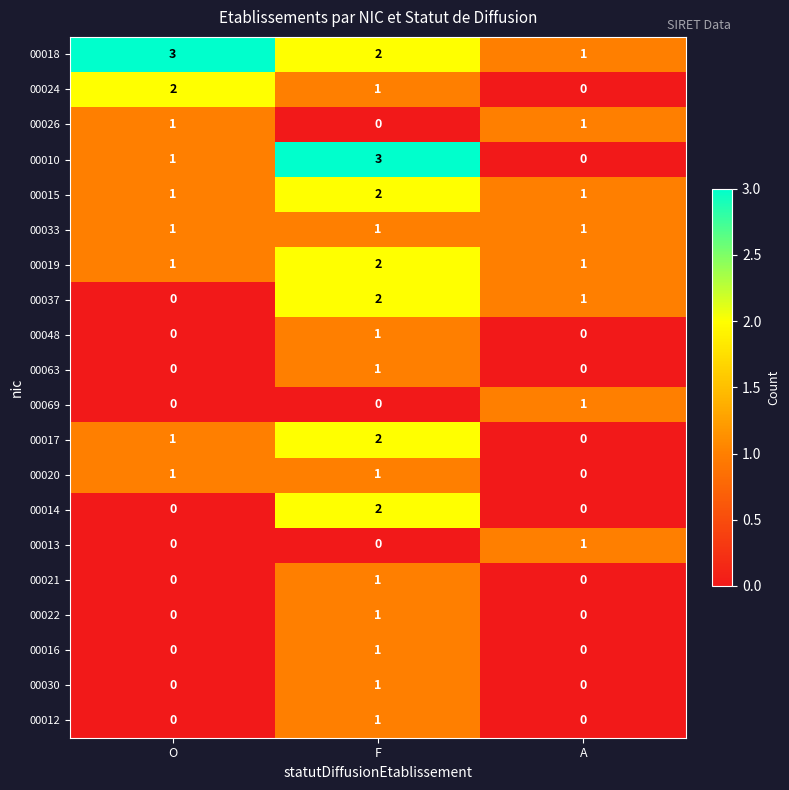

What is the difference between the maximum and minimum values in the 00010 series?

3